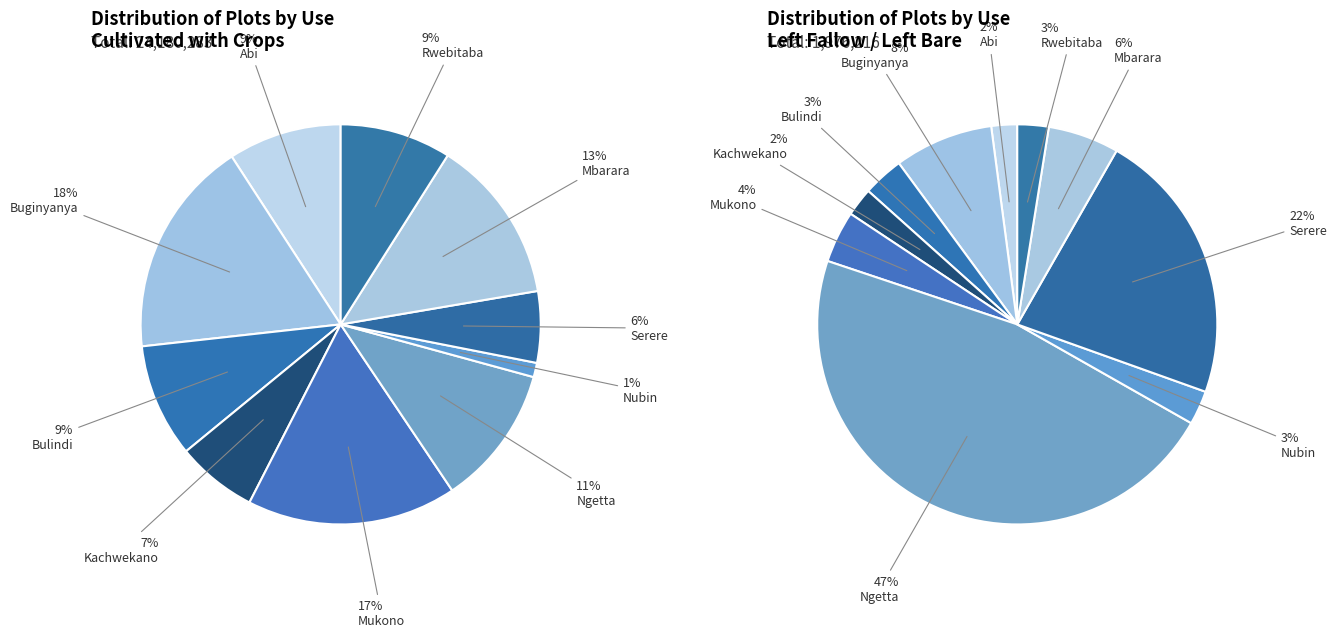

What percentage is the 3 slice, to the nearest percent?

7%